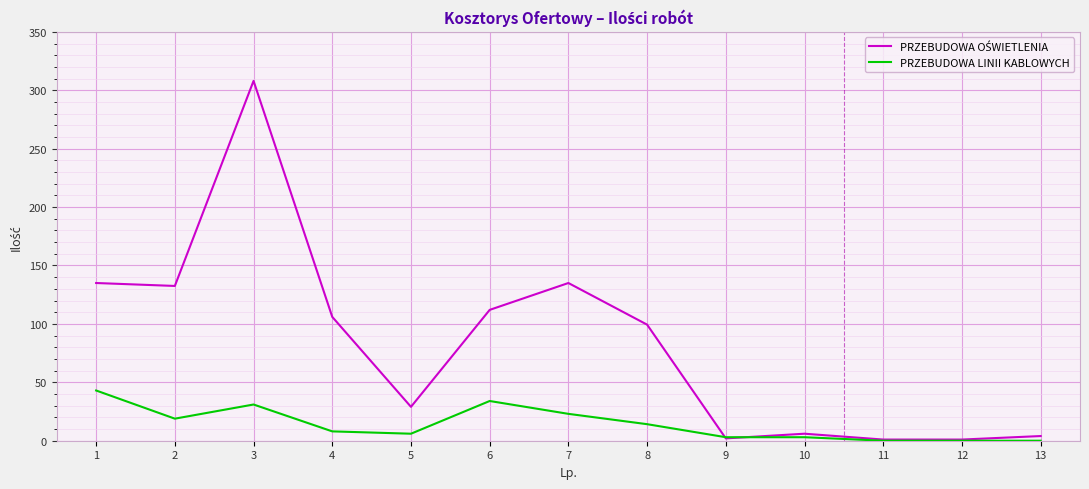

True or false: PRZEBUDOWA LINII KABLOWYCH has a value of 31.0 at 3.

True